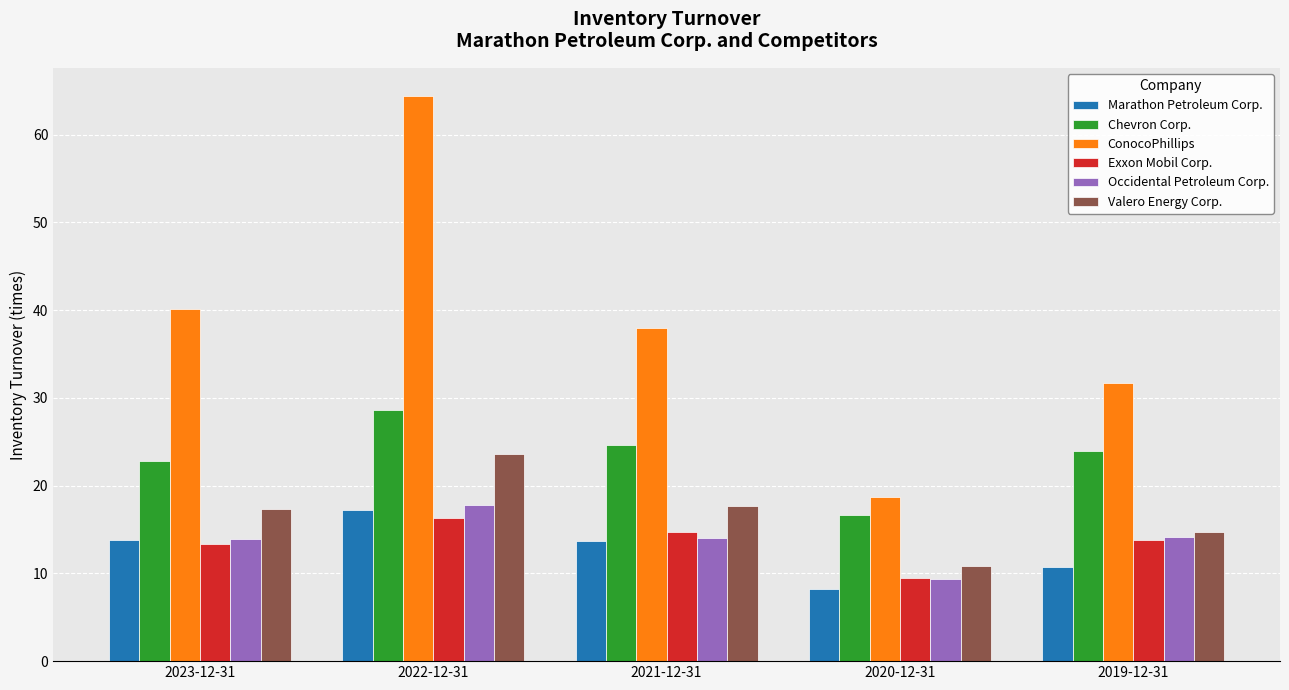

Is it true that Occidental Petroleum Corp. equals 20.3 at 2023-12-31?

False